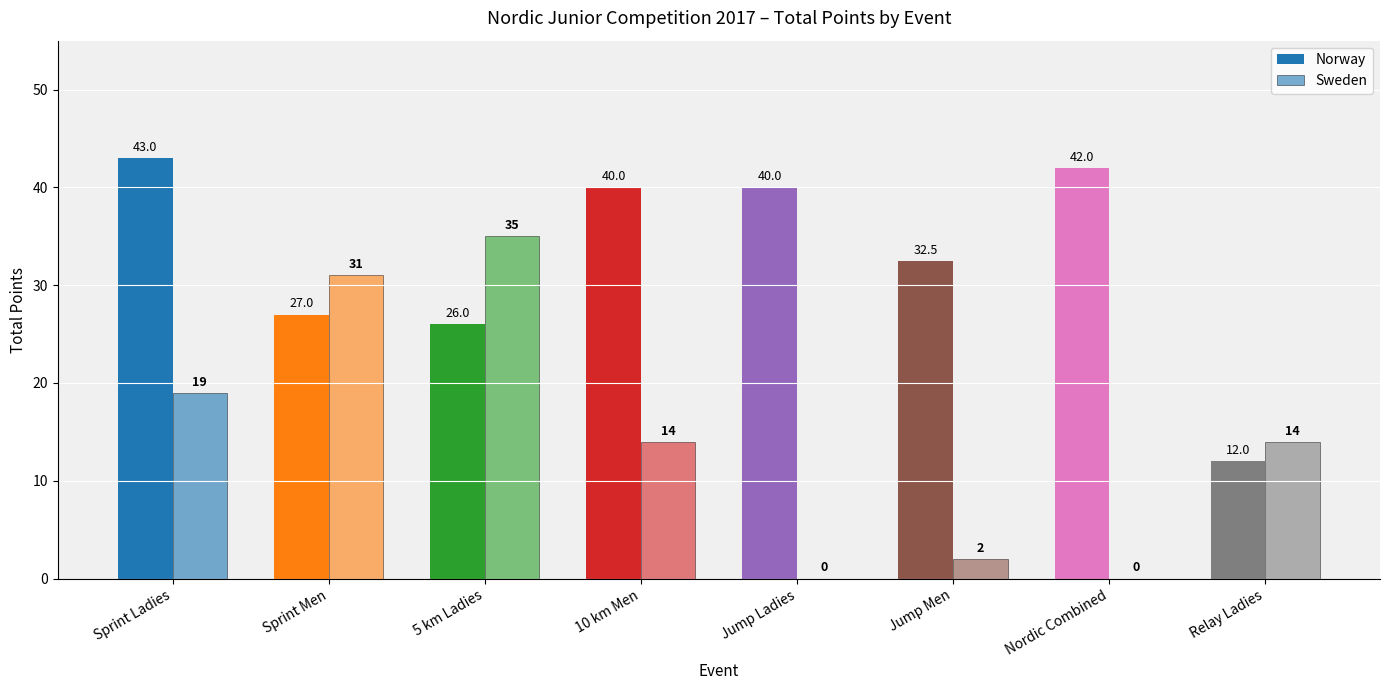

How many groups of bars are there?

8